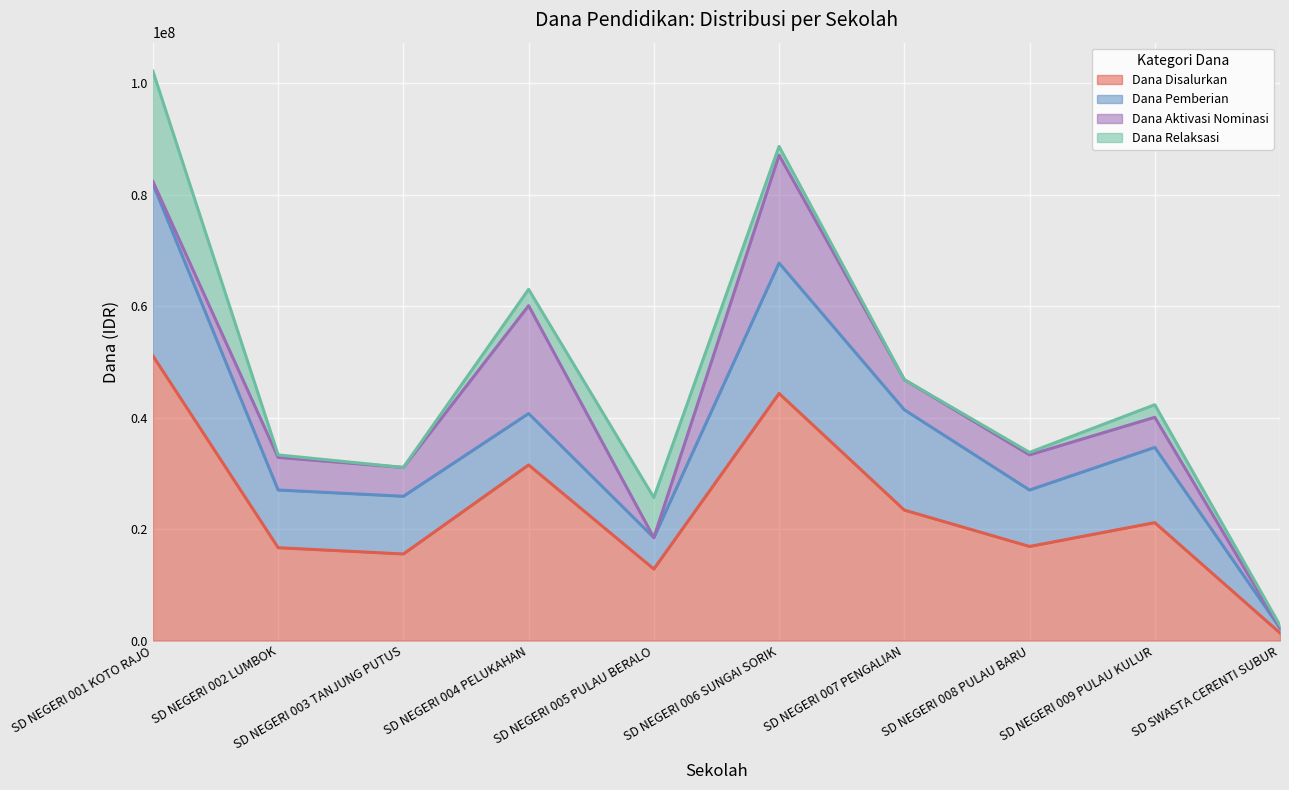

Reading left to right, list all the values displayed in this chart.

Dana Disalurkan: 51075000	16650000	15525000	31500000	12825000	44325000	23400000	16875000	21150000	1350000
Dana Pemberian: 30825000	10350000	10350000	9225000	5625000	23400000	18000000	10125000	13500000	900000
Dana Aktivasi Nominasi: 450000	5850000	5175000	19350000	0	19350000	5400000	6300000	5400000	0
Dana Relaksasi: 19800000	450000	0	2925000	7200000	1575000	0	450000	2250000	450000